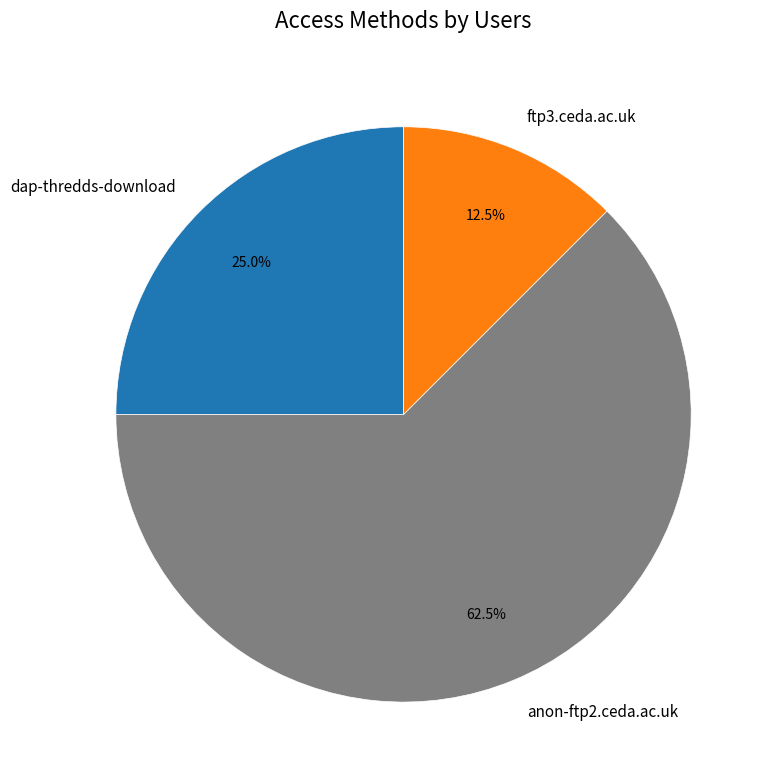

What is the ratio of the value at ftp3.ceda.ac.uk to the value at dap-thredds-download?

0.5